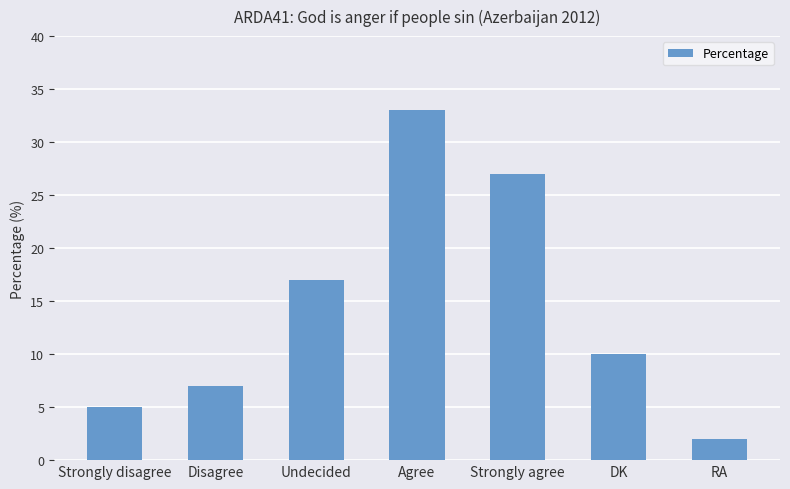

What position from the left is Disagree?

2